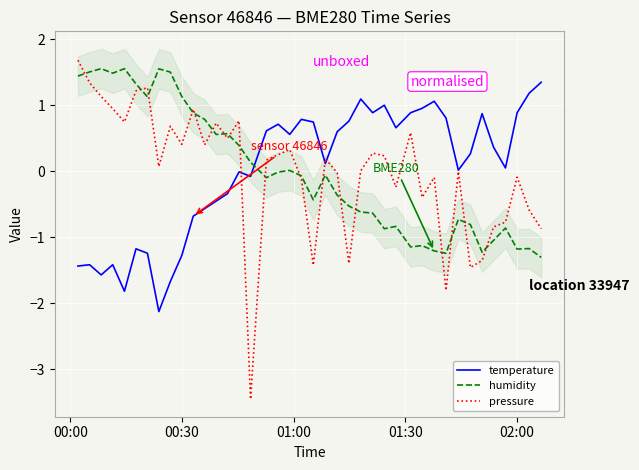

True or false: humidity has more than 0 interior local peaks.

True